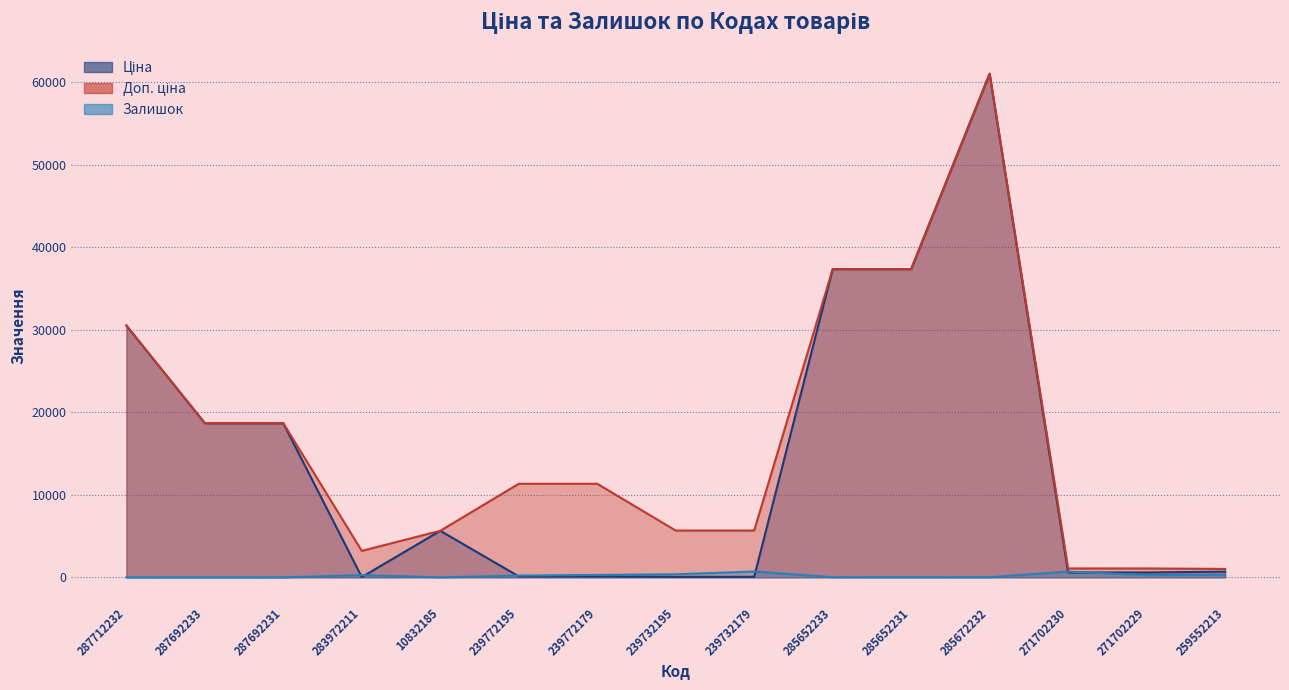

The Доп. ціна series shows 5667.0 at 239732195. True or false?

True